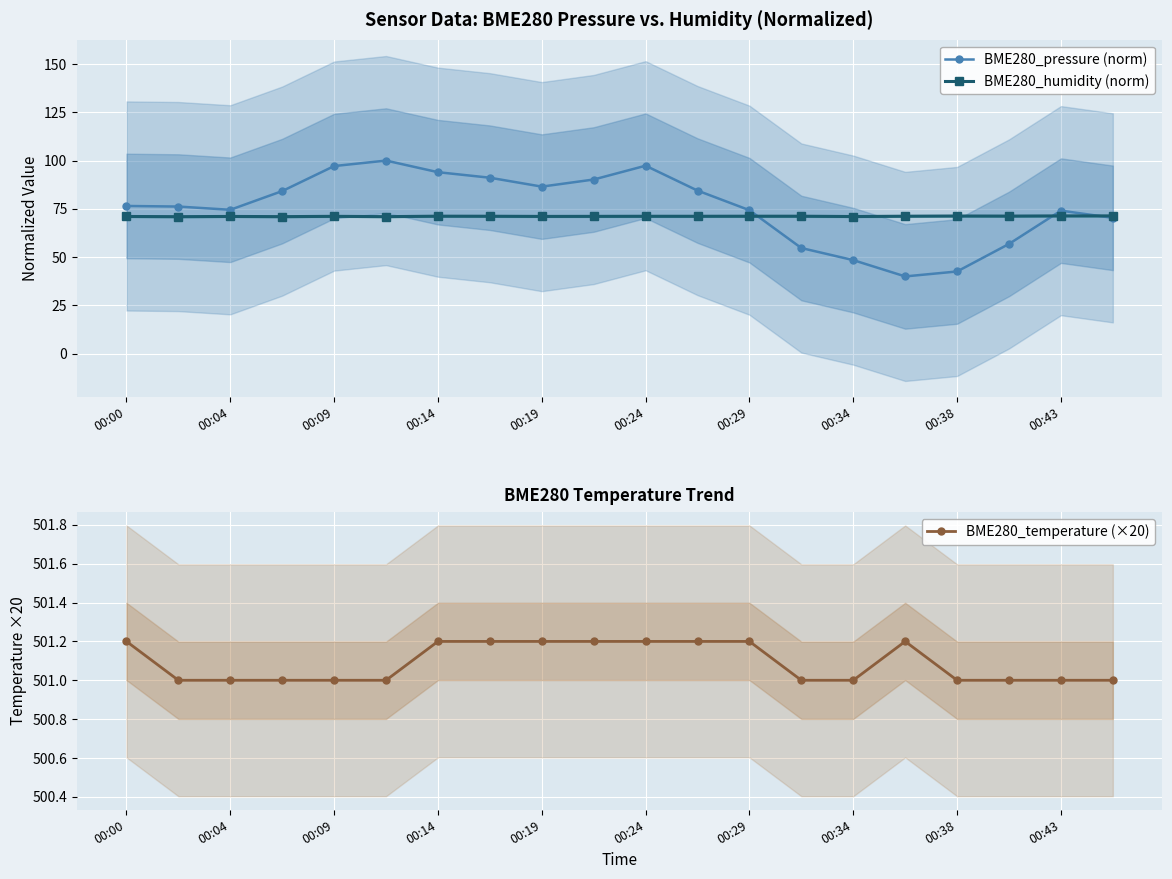

True or false: BME280_pressure (norm) has more than 2 points higher than both neighbors.

True